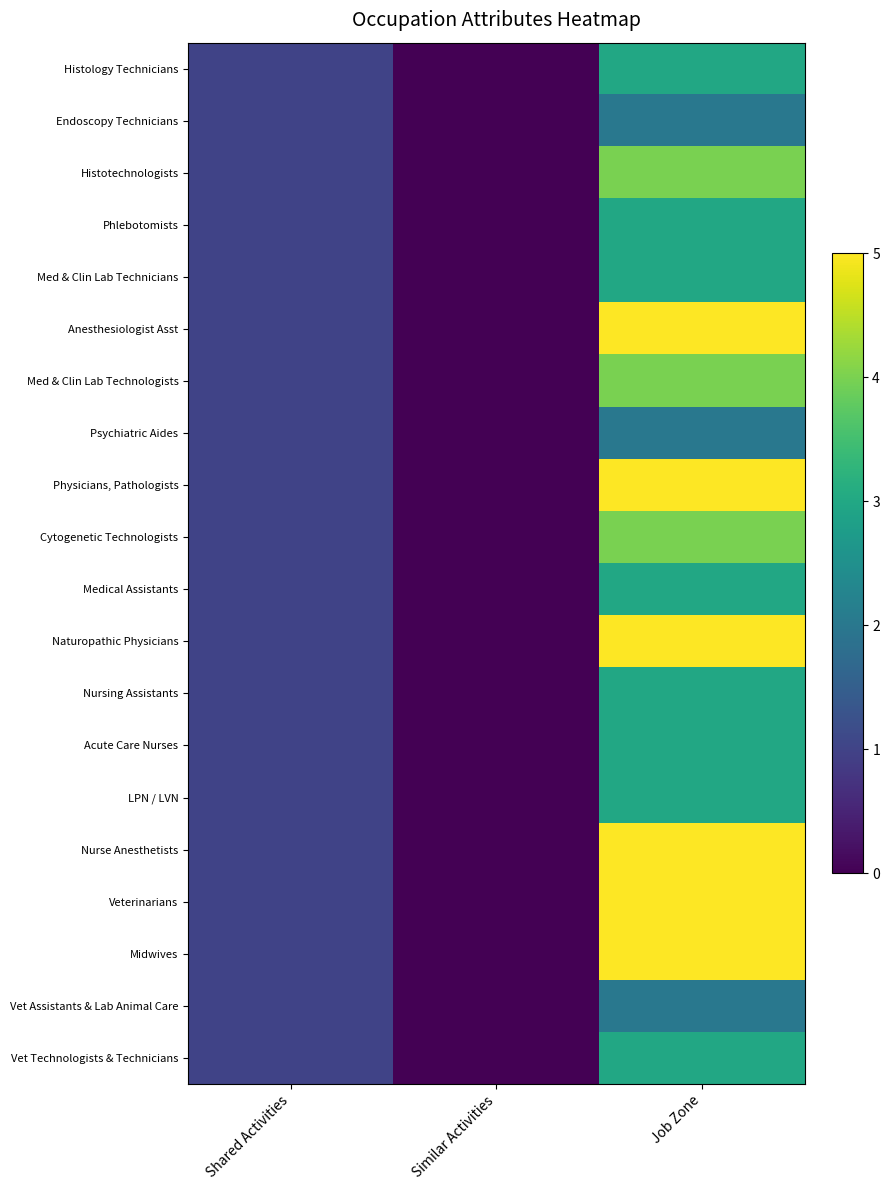

Reading left to right, extract all data points from this chart.

Histology Technicians: Shared Activities=1	Similar Activities=0	Job Zone=3
Endoscopy Technicians: Shared Activities=1	Similar Activities=0	Job Zone=2
Histotechnologists: Shared Activities=1	Similar Activities=0	Job Zone=4
Phlebotomists: Shared Activities=1	Similar Activities=0	Job Zone=3
Med & Clin Lab Technicians: Shared Activities=1	Similar Activities=0	Job Zone=3
Anesthesiologist Asst: Shared Activities=1	Similar Activities=0	Job Zone=5
Med & Clin Lab Technologists: Shared Activities=1	Similar Activities=0	Job Zone=4
Psychiatric Aides: Shared Activities=1	Similar Activities=0	Job Zone=2
Physicians, Pathologists: Shared Activities=1	Similar Activities=0	Job Zone=5
Cytogenetic Technologists: Shared Activities=1	Similar Activities=0	Job Zone=4
Medical Assistants: Shared Activities=1	Similar Activities=0	Job Zone=3
Naturopathic Physicians: Shared Activities=1	Similar Activities=0	Job Zone=5
Nursing Assistants: Shared Activities=1	Similar Activities=0	Job Zone=3
Acute Care Nurses: Shared Activities=1	Similar Activities=0	Job Zone=3
LPN / LVN: Shared Activities=1	Similar Activities=0	Job Zone=3
Nurse Anesthetists: Shared Activities=1	Similar Activities=0	Job Zone=5
Veterinarians: Shared Activities=1	Similar Activities=0	Job Zone=5
Midwives: Shared Activities=1	Similar Activities=0	Job Zone=5
Vet Assistants & Lab Animal Care: Shared Activities=1	Similar Activities=0	Job Zone=2
Vet Technologists & Technicians: Shared Activities=1	Similar Activities=0	Job Zone=3